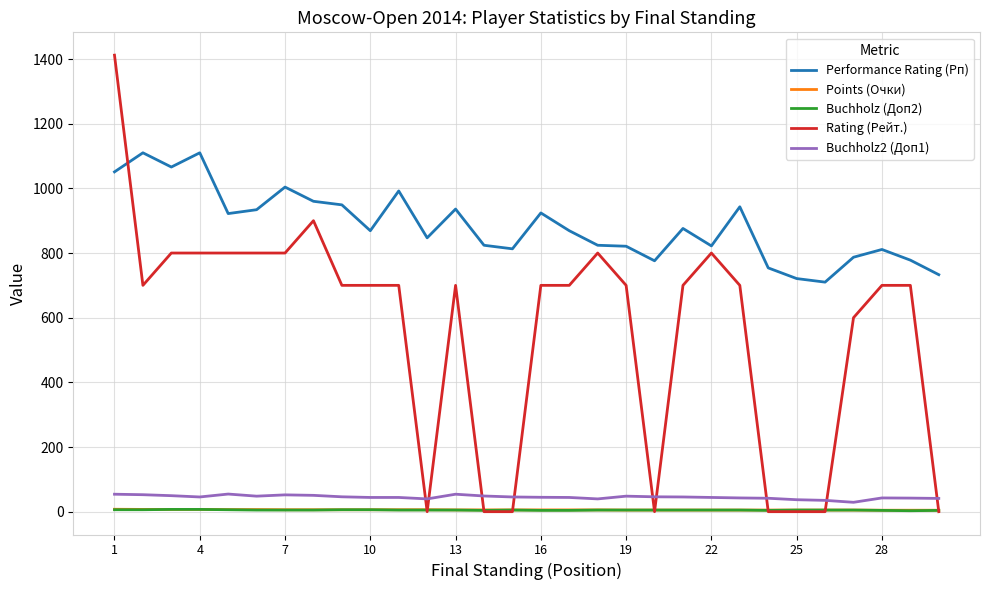

Which series has the widest spread of values?

Rating (Рейт.)